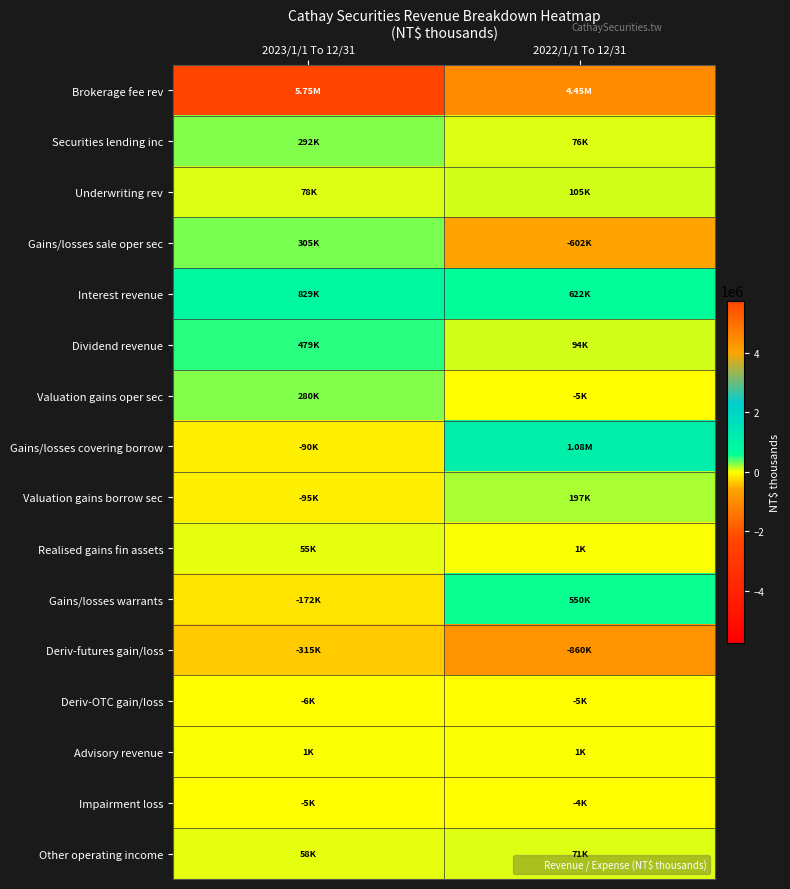

At 2022/1/1 To 12/31, list the series in order from largest to smallest.

Brokerage fee rev, Gains/losses covering borrow, Interest revenue, Gains/losses warrants, Valuation gains borrow sec, Underwriting rev, Dividend revenue, Securities lending inc, Other operating income, Realised gains fin assets, Advisory revenue, Impairment loss, Valuation gains oper sec, Deriv-OTC gain/loss, Gains/losses sale oper sec, Deriv-futures gain/loss